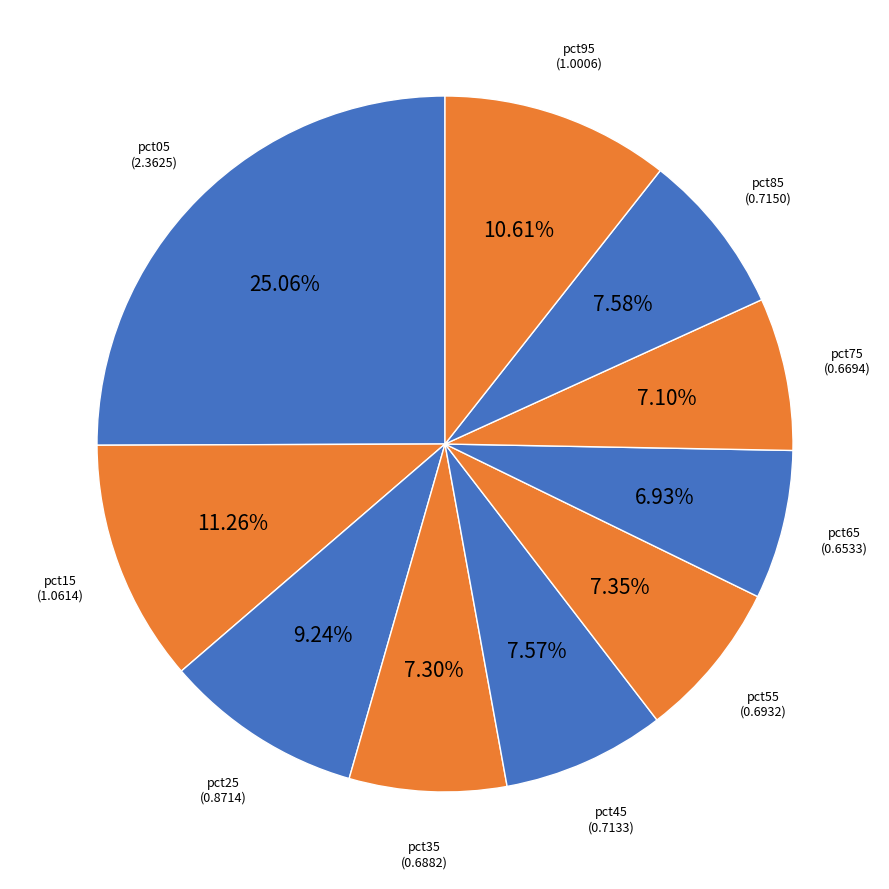

Combined, do pct05 and pct85 account for over 50%?

No